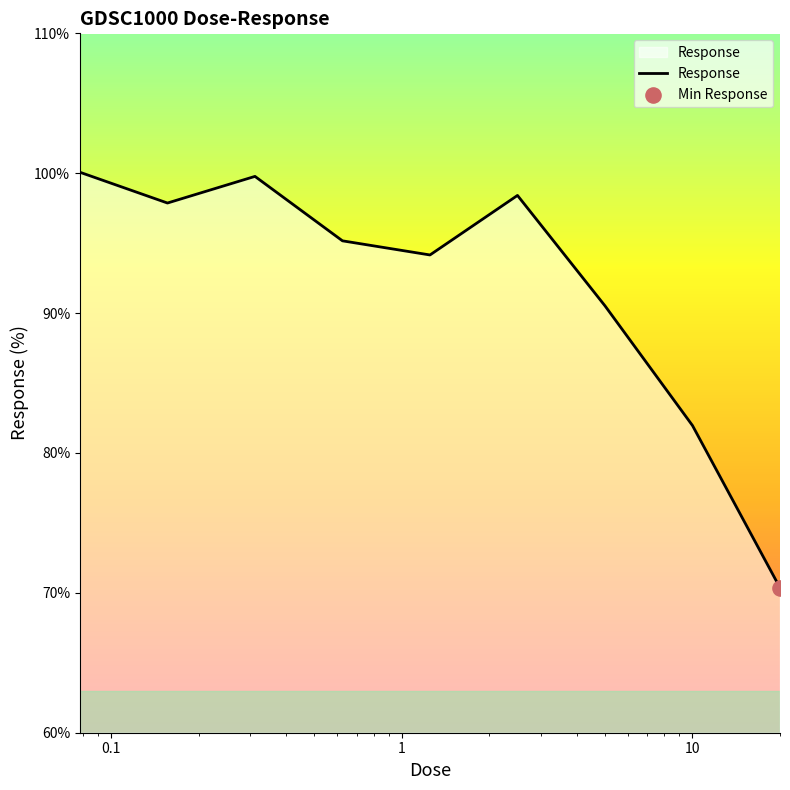

What is the difference between the maximum and minimum values?

29.7